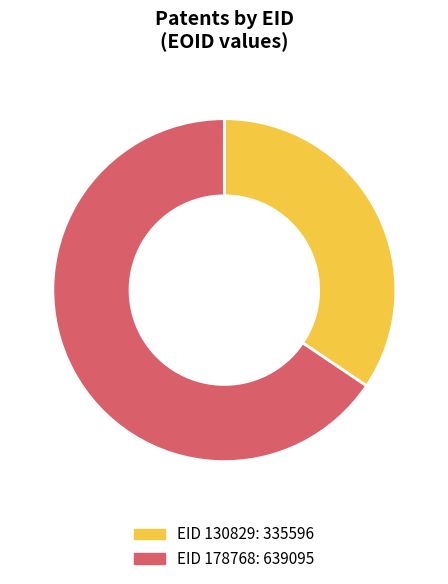

How many slices are in this pie chart?

2